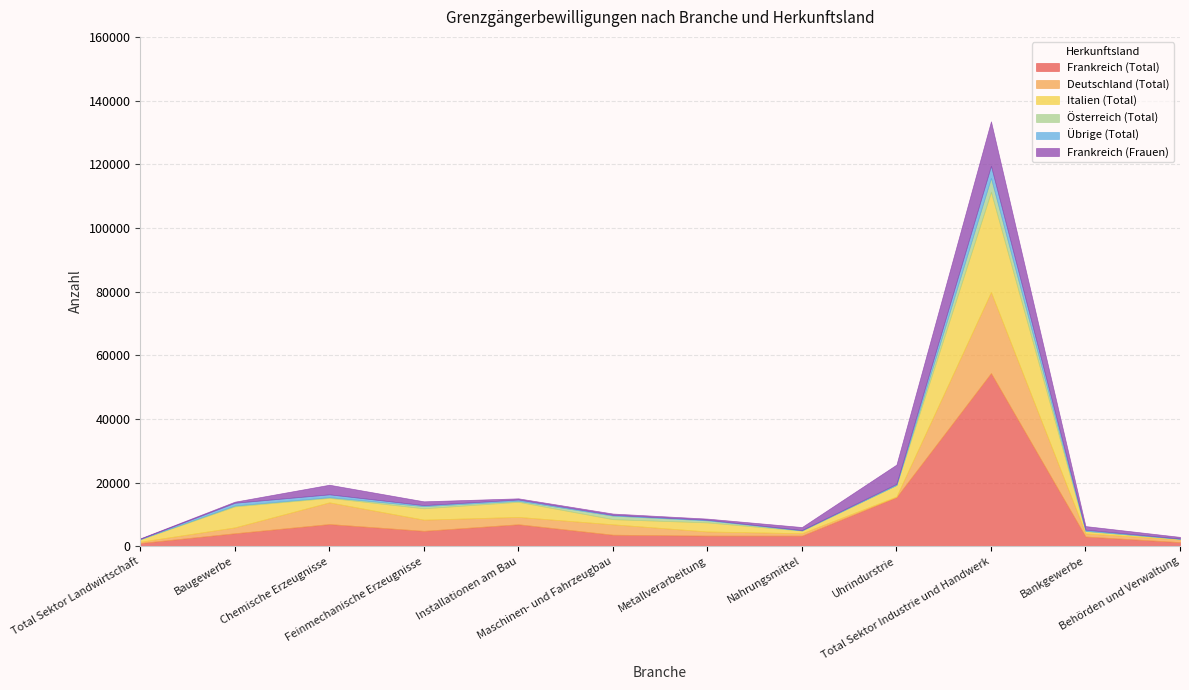

Which series changed the most between Maschinen- und Fahrzeugbau and Bankgewerbe?

Deutschland (Total)